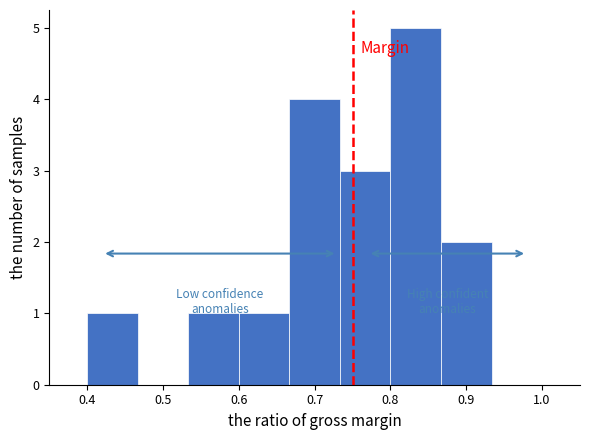

What is the height of the bar covering 0.67 to 0.73 on the x-axis? Neither the bar edges nor the heights are printed on the chart, so give them approximately, as read against the axes.

4